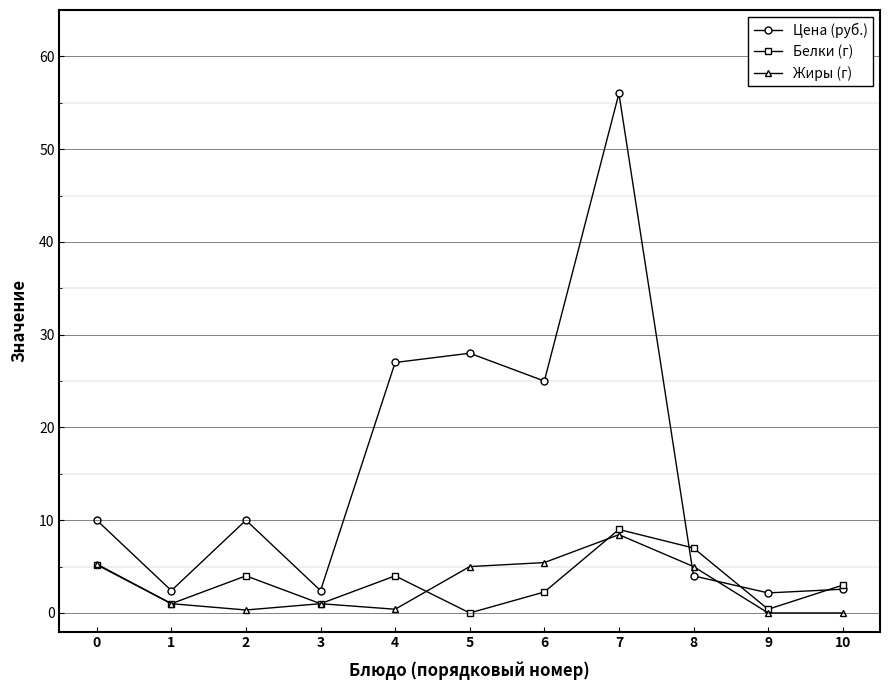

What is the value of the Белки (г) point at the 9th from the left?

7.0